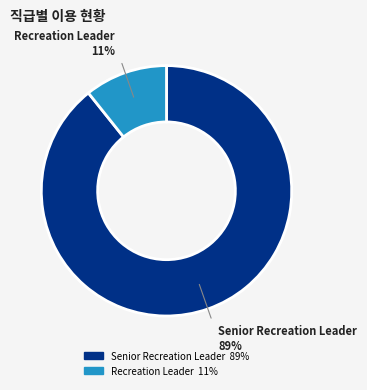

To the nearest percent, what portion does Senior Recreation Leader represent?

89%